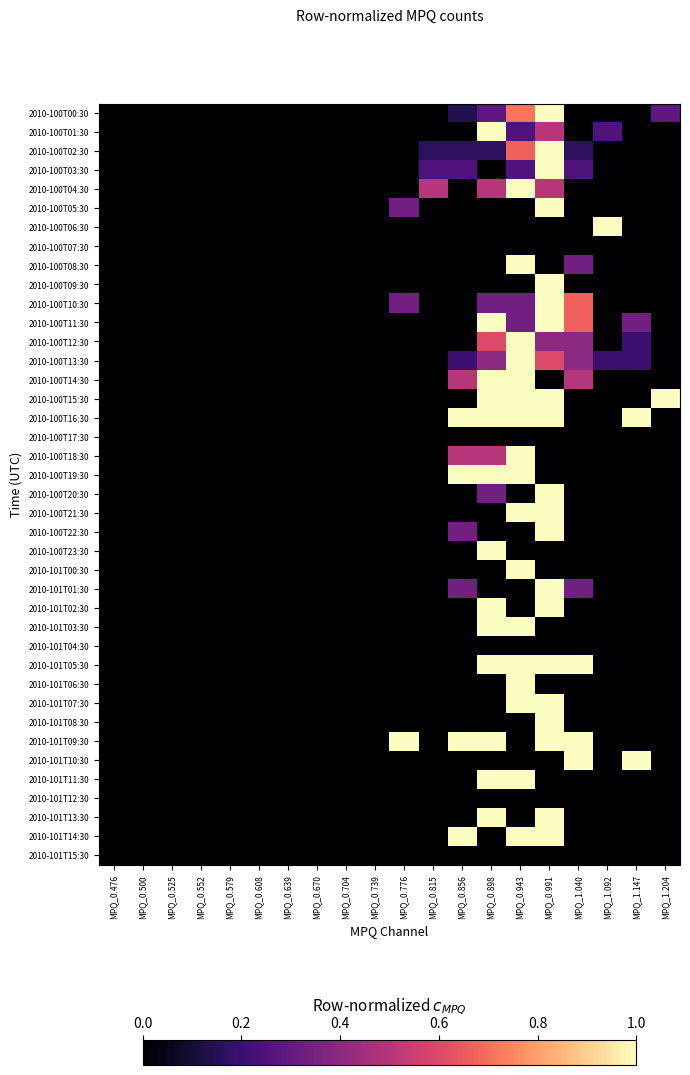

Reading right to left, extract all data points from this chart.

2010-100T00:30: MPQ_1.204=0.3	MPQ_1.147=0.0	MPQ_1.092=0.0	MPQ_1.040=0.0	MPQ_0.991=1.0	MPQ_0.943=0.7	MPQ_0.898=0.3	MPQ_0.856=0.1	MPQ_0.815=0.0	MPQ_0.776=0.0	MPQ_0.739=0.0	MPQ_0.704=0.0	MPQ_0.670=0.0	MPQ_0.639=0.0	MPQ_0.608=0.0	MPQ_0.579=0.0	MPQ_0.552=0.0	MPQ_0.525=0.0	MPQ_0.500=0.0	MPQ_0.476=0.0
2010-100T01:30: MPQ_1.204=0.0	MPQ_1.147=0.0	MPQ_1.092=0.2	MPQ_1.040=0.0	MPQ_0.991=0.5	MPQ_0.943=0.2	MPQ_0.898=1.0	MPQ_0.856=0.0	MPQ_0.815=0.0	MPQ_0.776=0.0	MPQ_0.739=0.0	MPQ_0.704=0.0	MPQ_0.670=0.0	MPQ_0.639=0.0	MPQ_0.608=0.0	MPQ_0.579=0.0	MPQ_0.552=0.0	MPQ_0.525=0.0	MPQ_0.500=0.0	MPQ_0.476=0.0
2010-100T02:30: MPQ_1.204=0.0	MPQ_1.147=0.0	MPQ_1.092=0.0	MPQ_1.040=0.2	MPQ_0.991=1.0	MPQ_0.943=0.7	MPQ_0.898=0.2	MPQ_0.856=0.2	MPQ_0.815=0.2	MPQ_0.776=0.0	MPQ_0.739=0.0	MPQ_0.704=0.0	MPQ_0.670=0.0	MPQ_0.639=0.0	MPQ_0.608=0.0	MPQ_0.579=0.0	MPQ_0.552=0.0	MPQ_0.525=0.0	MPQ_0.500=0.0	MPQ_0.476=0.0
2010-100T03:30: MPQ_1.204=0.0	MPQ_1.147=0.0	MPQ_1.092=0.0	MPQ_1.040=0.2	MPQ_0.991=1.0	MPQ_0.943=0.2	MPQ_0.898=0.0	MPQ_0.856=0.2	MPQ_0.815=0.2	MPQ_0.776=0.0	MPQ_0.739=0.0	MPQ_0.704=0.0	MPQ_0.670=0.0	MPQ_0.639=0.0	MPQ_0.608=0.0	MPQ_0.579=0.0	MPQ_0.552=0.0	MPQ_0.525=0.0	MPQ_0.500=0.0	MPQ_0.476=0.0
2010-100T04:30: MPQ_1.204=0.0	MPQ_1.147=0.0	MPQ_1.092=0.0	MPQ_1.040=0.0	MPQ_0.991=0.5	MPQ_0.943=1.0	MPQ_0.898=0.5	MPQ_0.856=0.0	MPQ_0.815=0.5	MPQ_0.776=0.0	MPQ_0.739=0.0	MPQ_0.704=0.0	MPQ_0.670=0.0	MPQ_0.639=0.0	MPQ_0.608=0.0	MPQ_0.579=0.0	MPQ_0.552=0.0	MPQ_0.525=0.0	MPQ_0.500=0.0	MPQ_0.476=0.0
2010-100T05:30: MPQ_1.204=0.0	MPQ_1.147=0.0	MPQ_1.092=0.0	MPQ_1.040=0.0	MPQ_0.991=1.0	MPQ_0.943=0.0	MPQ_0.898=0.0	MPQ_0.856=0.0	MPQ_0.815=0.0	MPQ_0.776=0.3	MPQ_0.739=0.0	MPQ_0.704=0.0	MPQ_0.670=0.0	MPQ_0.639=0.0	MPQ_0.608=0.0	MPQ_0.579=0.0	MPQ_0.552=0.0	MPQ_0.525=0.0	MPQ_0.500=0.0	MPQ_0.476=0.0
2010-100T06:30: MPQ_1.204=0.0	MPQ_1.147=0.0	MPQ_1.092=1.0	MPQ_1.040=0.0	MPQ_0.991=0.0	MPQ_0.943=0.0	MPQ_0.898=0.0	MPQ_0.856=0.0	MPQ_0.815=0.0	MPQ_0.776=0.0	MPQ_0.739=0.0	MPQ_0.704=0.0	MPQ_0.670=0.0	MPQ_0.639=0.0	MPQ_0.608=0.0	MPQ_0.579=0.0	MPQ_0.552=0.0	MPQ_0.525=0.0	MPQ_0.500=0.0	MPQ_0.476=0.0
2010-100T07:30: MPQ_1.204=0.0	MPQ_1.147=0.0	MPQ_1.092=0.0	MPQ_1.040=0.0	MPQ_0.991=0.0	MPQ_0.943=0.0	MPQ_0.898=0.0	MPQ_0.856=0.0	MPQ_0.815=0.0	MPQ_0.776=0.0	MPQ_0.739=0.0	MPQ_0.704=0.0	MPQ_0.670=0.0	MPQ_0.639=0.0	MPQ_0.608=0.0	MPQ_0.579=0.0	MPQ_0.552=0.0	MPQ_0.525=0.0	MPQ_0.500=0.0	MPQ_0.476=0.0
2010-100T08:30: MPQ_1.204=0.0	MPQ_1.147=0.0	MPQ_1.092=0.0	MPQ_1.040=0.3	MPQ_0.991=0.0	MPQ_0.943=1.0	MPQ_0.898=0.0	MPQ_0.856=0.0	MPQ_0.815=0.0	MPQ_0.776=0.0	MPQ_0.739=0.0	MPQ_0.704=0.0	MPQ_0.670=0.0	MPQ_0.639=0.0	MPQ_0.608=0.0	MPQ_0.579=0.0	MPQ_0.552=0.0	MPQ_0.525=0.0	MPQ_0.500=0.0	MPQ_0.476=0.0
2010-100T09:30: MPQ_1.204=0.0	MPQ_1.147=0.0	MPQ_1.092=0.0	MPQ_1.040=0.0	MPQ_0.991=1.0	MPQ_0.943=0.0	MPQ_0.898=0.0	MPQ_0.856=0.0	MPQ_0.815=0.0	MPQ_0.776=0.0	MPQ_0.739=0.0	MPQ_0.704=0.0	MPQ_0.670=0.0	MPQ_0.639=0.0	MPQ_0.608=0.0	MPQ_0.579=0.0	MPQ_0.552=0.0	MPQ_0.525=0.0	MPQ_0.500=0.0	MPQ_0.476=0.0
2010-100T10:30: MPQ_1.204=0.0	MPQ_1.147=0.0	MPQ_1.092=0.0	MPQ_1.040=0.7	MPQ_0.991=1.0	MPQ_0.943=0.3	MPQ_0.898=0.3	MPQ_0.856=0.0	MPQ_0.815=0.0	MPQ_0.776=0.3	MPQ_0.739=0.0	MPQ_0.704=0.0	MPQ_0.670=0.0	MPQ_0.639=0.0	MPQ_0.608=0.0	MPQ_0.579=0.0	MPQ_0.552=0.0	MPQ_0.525=0.0	MPQ_0.500=0.0	MPQ_0.476=0.0
2010-100T11:30: MPQ_1.204=0.0	MPQ_1.147=0.3	MPQ_1.092=0.0	MPQ_1.040=0.7	MPQ_0.991=1.0	MPQ_0.943=0.3	MPQ_0.898=1.0	MPQ_0.856=0.0	MPQ_0.815=0.0	MPQ_0.776=0.0	MPQ_0.739=0.0	MPQ_0.704=0.0	MPQ_0.670=0.0	MPQ_0.639=0.0	MPQ_0.608=0.0	MPQ_0.579=0.0	MPQ_0.552=0.0	MPQ_0.525=0.0	MPQ_0.500=0.0	MPQ_0.476=0.0
2010-100T12:30: MPQ_1.204=0.0	MPQ_1.147=0.2	MPQ_1.092=0.0	MPQ_1.040=0.4	MPQ_0.991=0.4	MPQ_0.943=1.0	MPQ_0.898=0.6	MPQ_0.856=0.0	MPQ_0.815=0.0	MPQ_0.776=0.0	MPQ_0.739=0.0	MPQ_0.704=0.0	MPQ_0.670=0.0	MPQ_0.639=0.0	MPQ_0.608=0.0	MPQ_0.579=0.0	MPQ_0.552=0.0	MPQ_0.525=0.0	MPQ_0.500=0.0	MPQ_0.476=0.0
2010-100T13:30: MPQ_1.204=0.0	MPQ_1.147=0.2	MPQ_1.092=0.2	MPQ_1.040=0.4	MPQ_0.991=0.6	MPQ_0.943=1.0	MPQ_0.898=0.4	MPQ_0.856=0.2	MPQ_0.815=0.0	MPQ_0.776=0.0	MPQ_0.739=0.0	MPQ_0.704=0.0	MPQ_0.670=0.0	MPQ_0.639=0.0	MPQ_0.608=0.0	MPQ_0.579=0.0	MPQ_0.552=0.0	MPQ_0.525=0.0	MPQ_0.500=0.0	MPQ_0.476=0.0
2010-100T14:30: MPQ_1.204=0.0	MPQ_1.147=0.0	MPQ_1.092=0.0	MPQ_1.040=0.5	MPQ_0.991=0.0	MPQ_0.943=1.0	MPQ_0.898=1.0	MPQ_0.856=0.5	MPQ_0.815=0.0	MPQ_0.776=0.0	MPQ_0.739=0.0	MPQ_0.704=0.0	MPQ_0.670=0.0	MPQ_0.639=0.0	MPQ_0.608=0.0	MPQ_0.579=0.0	MPQ_0.552=0.0	MPQ_0.525=0.0	MPQ_0.500=0.0	MPQ_0.476=0.0
2010-100T15:30: MPQ_1.204=1.0	MPQ_1.147=0.0	MPQ_1.092=0.0	MPQ_1.040=0.0	MPQ_0.991=1.0	MPQ_0.943=1.0	MPQ_0.898=1.0	MPQ_0.856=0.0	MPQ_0.815=0.0	MPQ_0.776=0.0	MPQ_0.739=0.0	MPQ_0.704=0.0	MPQ_0.670=0.0	MPQ_0.639=0.0	MPQ_0.608=0.0	MPQ_0.579=0.0	MPQ_0.552=0.0	MPQ_0.525=0.0	MPQ_0.500=0.0	MPQ_0.476=0.0
2010-100T16:30: MPQ_1.204=0.0	MPQ_1.147=1.0	MPQ_1.092=0.0	MPQ_1.040=0.0	MPQ_0.991=1.0	MPQ_0.943=1.0	MPQ_0.898=1.0	MPQ_0.856=1.0	MPQ_0.815=0.0	MPQ_0.776=0.0	MPQ_0.739=0.0	MPQ_0.704=0.0	MPQ_0.670=0.0	MPQ_0.639=0.0	MPQ_0.608=0.0	MPQ_0.579=0.0	MPQ_0.552=0.0	MPQ_0.525=0.0	MPQ_0.500=0.0	MPQ_0.476=0.0
2010-100T17:30: MPQ_1.204=0.0	MPQ_1.147=0.0	MPQ_1.092=0.0	MPQ_1.040=0.0	MPQ_0.991=0.0	MPQ_0.943=0.0	MPQ_0.898=0.0	MPQ_0.856=0.0	MPQ_0.815=0.0	MPQ_0.776=0.0	MPQ_0.739=0.0	MPQ_0.704=0.0	MPQ_0.670=0.0	MPQ_0.639=0.0	MPQ_0.608=0.0	MPQ_0.579=0.0	MPQ_0.552=0.0	MPQ_0.525=0.0	MPQ_0.500=0.0	MPQ_0.476=0.0
2010-100T18:30: MPQ_1.204=0.0	MPQ_1.147=0.0	MPQ_1.092=0.0	MPQ_1.040=0.0	MPQ_0.991=0.0	MPQ_0.943=1.0	MPQ_0.898=0.5	MPQ_0.856=0.5	MPQ_0.815=0.0	MPQ_0.776=0.0	MPQ_0.739=0.0	MPQ_0.704=0.0	MPQ_0.670=0.0	MPQ_0.639=0.0	MPQ_0.608=0.0	MPQ_0.579=0.0	MPQ_0.552=0.0	MPQ_0.525=0.0	MPQ_0.500=0.0	MPQ_0.476=0.0
2010-100T19:30: MPQ_1.204=0.0	MPQ_1.147=0.0	MPQ_1.092=0.0	MPQ_1.040=0.0	MPQ_0.991=0.0	MPQ_0.943=1.0	MPQ_0.898=1.0	MPQ_0.856=1.0	MPQ_0.815=0.0	MPQ_0.776=0.0	MPQ_0.739=0.0	MPQ_0.704=0.0	MPQ_0.670=0.0	MPQ_0.639=0.0	MPQ_0.608=0.0	MPQ_0.579=0.0	MPQ_0.552=0.0	MPQ_0.525=0.0	MPQ_0.500=0.0	MPQ_0.476=0.0
2010-100T20:30: MPQ_1.204=0.0	MPQ_1.147=0.0	MPQ_1.092=0.0	MPQ_1.040=0.0	MPQ_0.991=1.0	MPQ_0.943=0.0	MPQ_0.898=0.3	MPQ_0.856=0.0	MPQ_0.815=0.0	MPQ_0.776=0.0	MPQ_0.739=0.0	MPQ_0.704=0.0	MPQ_0.670=0.0	MPQ_0.639=0.0	MPQ_0.608=0.0	MPQ_0.579=0.0	MPQ_0.552=0.0	MPQ_0.525=0.0	MPQ_0.500=0.0	MPQ_0.476=0.0
2010-100T21:30: MPQ_1.204=0.0	MPQ_1.147=0.0	MPQ_1.092=0.0	MPQ_1.040=0.0	MPQ_0.991=1.0	MPQ_0.943=1.0	MPQ_0.898=0.0	MPQ_0.856=0.0	MPQ_0.815=0.0	MPQ_0.776=0.0	MPQ_0.739=0.0	MPQ_0.704=0.0	MPQ_0.670=0.0	MPQ_0.639=0.0	MPQ_0.608=0.0	MPQ_0.579=0.0	MPQ_0.552=0.0	MPQ_0.525=0.0	MPQ_0.500=0.0	MPQ_0.476=0.0
2010-100T22:30: MPQ_1.204=0.0	MPQ_1.147=0.0	MPQ_1.092=0.0	MPQ_1.040=0.0	MPQ_0.991=1.0	MPQ_0.943=0.0	MPQ_0.898=0.0	MPQ_0.856=0.3	MPQ_0.815=0.0	MPQ_0.776=0.0	MPQ_0.739=0.0	MPQ_0.704=0.0	MPQ_0.670=0.0	MPQ_0.639=0.0	MPQ_0.608=0.0	MPQ_0.579=0.0	MPQ_0.552=0.0	MPQ_0.525=0.0	MPQ_0.500=0.0	MPQ_0.476=0.0
2010-100T23:30: MPQ_1.204=0.0	MPQ_1.147=0.0	MPQ_1.092=0.0	MPQ_1.040=0.0	MPQ_0.991=0.0	MPQ_0.943=0.0	MPQ_0.898=1.0	MPQ_0.856=0.0	MPQ_0.815=0.0	MPQ_0.776=0.0	MPQ_0.739=0.0	MPQ_0.704=0.0	MPQ_0.670=0.0	MPQ_0.639=0.0	MPQ_0.608=0.0	MPQ_0.579=0.0	MPQ_0.552=0.0	MPQ_0.525=0.0	MPQ_0.500=0.0	MPQ_0.476=0.0
2010-101T00:30: MPQ_1.204=0.0	MPQ_1.147=0.0	MPQ_1.092=0.0	MPQ_1.040=0.0	MPQ_0.991=0.0	MPQ_0.943=1.0	MPQ_0.898=0.0	MPQ_0.856=0.0	MPQ_0.815=0.0	MPQ_0.776=0.0	MPQ_0.739=0.0	MPQ_0.704=0.0	MPQ_0.670=0.0	MPQ_0.639=0.0	MPQ_0.608=0.0	MPQ_0.579=0.0	MPQ_0.552=0.0	MPQ_0.525=0.0	MPQ_0.500=0.0	MPQ_0.476=0.0
2010-101T01:30: MPQ_1.204=0.0	MPQ_1.147=0.0	MPQ_1.092=0.0	MPQ_1.040=0.3	MPQ_0.991=1.0	MPQ_0.943=0.0	MPQ_0.898=0.0	MPQ_0.856=0.3	MPQ_0.815=0.0	MPQ_0.776=0.0	MPQ_0.739=0.0	MPQ_0.704=0.0	MPQ_0.670=0.0	MPQ_0.639=0.0	MPQ_0.608=0.0	MPQ_0.579=0.0	MPQ_0.552=0.0	MPQ_0.525=0.0	MPQ_0.500=0.0	MPQ_0.476=0.0
2010-101T02:30: MPQ_1.204=0.0	MPQ_1.147=0.0	MPQ_1.092=0.0	MPQ_1.040=0.0	MPQ_0.991=1.0	MPQ_0.943=0.0	MPQ_0.898=1.0	MPQ_0.856=0.0	MPQ_0.815=0.0	MPQ_0.776=0.0	MPQ_0.739=0.0	MPQ_0.704=0.0	MPQ_0.670=0.0	MPQ_0.639=0.0	MPQ_0.608=0.0	MPQ_0.579=0.0	MPQ_0.552=0.0	MPQ_0.525=0.0	MPQ_0.500=0.0	MPQ_0.476=0.0
2010-101T03:30: MPQ_1.204=0.0	MPQ_1.147=0.0	MPQ_1.092=0.0	MPQ_1.040=0.0	MPQ_0.991=0.0	MPQ_0.943=1.0	MPQ_0.898=1.0	MPQ_0.856=0.0	MPQ_0.815=0.0	MPQ_0.776=0.0	MPQ_0.739=0.0	MPQ_0.704=0.0	MPQ_0.670=0.0	MPQ_0.639=0.0	MPQ_0.608=0.0	MPQ_0.579=0.0	MPQ_0.552=0.0	MPQ_0.525=0.0	MPQ_0.500=0.0	MPQ_0.476=0.0
2010-101T04:30: MPQ_1.204=0.0	MPQ_1.147=0.0	MPQ_1.092=0.0	MPQ_1.040=0.0	MPQ_0.991=0.0	MPQ_0.943=0.0	MPQ_0.898=0.0	MPQ_0.856=0.0	MPQ_0.815=0.0	MPQ_0.776=0.0	MPQ_0.739=0.0	MPQ_0.704=0.0	MPQ_0.670=0.0	MPQ_0.639=0.0	MPQ_0.608=0.0	MPQ_0.579=0.0	MPQ_0.552=0.0	MPQ_0.525=0.0	MPQ_0.500=0.0	MPQ_0.476=0.0
2010-101T05:30: MPQ_1.204=0.0	MPQ_1.147=0.0	MPQ_1.092=0.0	MPQ_1.040=1.0	MPQ_0.991=1.0	MPQ_0.943=1.0	MPQ_0.898=1.0	MPQ_0.856=0.0	MPQ_0.815=0.0	MPQ_0.776=0.0	MPQ_0.739=0.0	MPQ_0.704=0.0	MPQ_0.670=0.0	MPQ_0.639=0.0	MPQ_0.608=0.0	MPQ_0.579=0.0	MPQ_0.552=0.0	MPQ_0.525=0.0	MPQ_0.500=0.0	MPQ_0.476=0.0
2010-101T06:30: MPQ_1.204=0.0	MPQ_1.147=0.0	MPQ_1.092=0.0	MPQ_1.040=0.0	MPQ_0.991=0.0	MPQ_0.943=1.0	MPQ_0.898=0.0	MPQ_0.856=0.0	MPQ_0.815=0.0	MPQ_0.776=0.0	MPQ_0.739=0.0	MPQ_0.704=0.0	MPQ_0.670=0.0	MPQ_0.639=0.0	MPQ_0.608=0.0	MPQ_0.579=0.0	MPQ_0.552=0.0	MPQ_0.525=0.0	MPQ_0.500=0.0	MPQ_0.476=0.0
2010-101T07:30: MPQ_1.204=0.0	MPQ_1.147=0.0	MPQ_1.092=0.0	MPQ_1.040=0.0	MPQ_0.991=1.0	MPQ_0.943=1.0	MPQ_0.898=0.0	MPQ_0.856=0.0	MPQ_0.815=0.0	MPQ_0.776=0.0	MPQ_0.739=0.0	MPQ_0.704=0.0	MPQ_0.670=0.0	MPQ_0.639=0.0	MPQ_0.608=0.0	MPQ_0.579=0.0	MPQ_0.552=0.0	MPQ_0.525=0.0	MPQ_0.500=0.0	MPQ_0.476=0.0
2010-101T08:30: MPQ_1.204=0.0	MPQ_1.147=0.0	MPQ_1.092=0.0	MPQ_1.040=0.0	MPQ_0.991=1.0	MPQ_0.943=0.0	MPQ_0.898=0.0	MPQ_0.856=0.0	MPQ_0.815=0.0	MPQ_0.776=0.0	MPQ_0.739=0.0	MPQ_0.704=0.0	MPQ_0.670=0.0	MPQ_0.639=0.0	MPQ_0.608=0.0	MPQ_0.579=0.0	MPQ_0.552=0.0	MPQ_0.525=0.0	MPQ_0.500=0.0	MPQ_0.476=0.0
2010-101T09:30: MPQ_1.204=0.0	MPQ_1.147=0.0	MPQ_1.092=0.0	MPQ_1.040=1.0	MPQ_0.991=1.0	MPQ_0.943=0.0	MPQ_0.898=1.0	MPQ_0.856=1.0	MPQ_0.815=0.0	MPQ_0.776=1.0	MPQ_0.739=0.0	MPQ_0.704=0.0	MPQ_0.670=0.0	MPQ_0.639=0.0	MPQ_0.608=0.0	MPQ_0.579=0.0	MPQ_0.552=0.0	MPQ_0.525=0.0	MPQ_0.500=0.0	MPQ_0.476=0.0
2010-101T10:30: MPQ_1.204=0.0	MPQ_1.147=1.0	MPQ_1.092=0.0	MPQ_1.040=1.0	MPQ_0.991=0.0	MPQ_0.943=0.0	MPQ_0.898=0.0	MPQ_0.856=0.0	MPQ_0.815=0.0	MPQ_0.776=0.0	MPQ_0.739=0.0	MPQ_0.704=0.0	MPQ_0.670=0.0	MPQ_0.639=0.0	MPQ_0.608=0.0	MPQ_0.579=0.0	MPQ_0.552=0.0	MPQ_0.525=0.0	MPQ_0.500=0.0	MPQ_0.476=0.0
2010-101T11:30: MPQ_1.204=0.0	MPQ_1.147=0.0	MPQ_1.092=0.0	MPQ_1.040=0.0	MPQ_0.991=0.0	MPQ_0.943=1.0	MPQ_0.898=1.0	MPQ_0.856=0.0	MPQ_0.815=0.0	MPQ_0.776=0.0	MPQ_0.739=0.0	MPQ_0.704=0.0	MPQ_0.670=0.0	MPQ_0.639=0.0	MPQ_0.608=0.0	MPQ_0.579=0.0	MPQ_0.552=0.0	MPQ_0.525=0.0	MPQ_0.500=0.0	MPQ_0.476=0.0
2010-101T12:30: MPQ_1.204=0.0	MPQ_1.147=0.0	MPQ_1.092=0.0	MPQ_1.040=0.0	MPQ_0.991=0.0	MPQ_0.943=0.0	MPQ_0.898=0.0	MPQ_0.856=0.0	MPQ_0.815=0.0	MPQ_0.776=0.0	MPQ_0.739=0.0	MPQ_0.704=0.0	MPQ_0.670=0.0	MPQ_0.639=0.0	MPQ_0.608=0.0	MPQ_0.579=0.0	MPQ_0.552=0.0	MPQ_0.525=0.0	MPQ_0.500=0.0	MPQ_0.476=0.0
2010-101T13:30: MPQ_1.204=0.0	MPQ_1.147=0.0	MPQ_1.092=0.0	MPQ_1.040=0.0	MPQ_0.991=1.0	MPQ_0.943=0.0	MPQ_0.898=1.0	MPQ_0.856=0.0	MPQ_0.815=0.0	MPQ_0.776=0.0	MPQ_0.739=0.0	MPQ_0.704=0.0	MPQ_0.670=0.0	MPQ_0.639=0.0	MPQ_0.608=0.0	MPQ_0.579=0.0	MPQ_0.552=0.0	MPQ_0.525=0.0	MPQ_0.500=0.0	MPQ_0.476=0.0
2010-101T14:30: MPQ_1.204=0.0	MPQ_1.147=0.0	MPQ_1.092=0.0	MPQ_1.040=0.0	MPQ_0.991=1.0	MPQ_0.943=1.0	MPQ_0.898=0.0	MPQ_0.856=1.0	MPQ_0.815=0.0	MPQ_0.776=0.0	MPQ_0.739=0.0	MPQ_0.704=0.0	MPQ_0.670=0.0	MPQ_0.639=0.0	MPQ_0.608=0.0	MPQ_0.579=0.0	MPQ_0.552=0.0	MPQ_0.525=0.0	MPQ_0.500=0.0	MPQ_0.476=0.0
2010-101T15:30: MPQ_1.204=0.0	MPQ_1.147=0.0	MPQ_1.092=0.0	MPQ_1.040=0.0	MPQ_0.991=0.0	MPQ_0.943=0.0	MPQ_0.898=0.0	MPQ_0.856=0.0	MPQ_0.815=0.0	MPQ_0.776=0.0	MPQ_0.739=0.0	MPQ_0.704=0.0	MPQ_0.670=0.0	MPQ_0.639=0.0	MPQ_0.608=0.0	MPQ_0.579=0.0	MPQ_0.552=0.0	MPQ_0.525=0.0	MPQ_0.500=0.0	MPQ_0.476=0.0